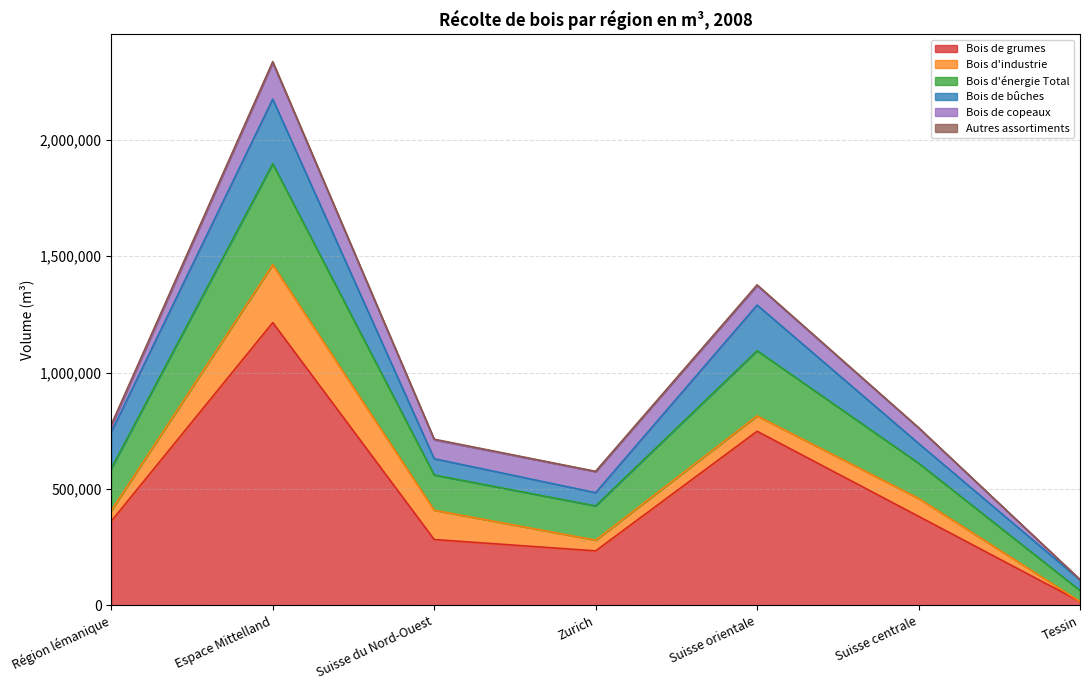

What is the spread (max minus min) of values at Suisse du Nord-Ouest?

280352